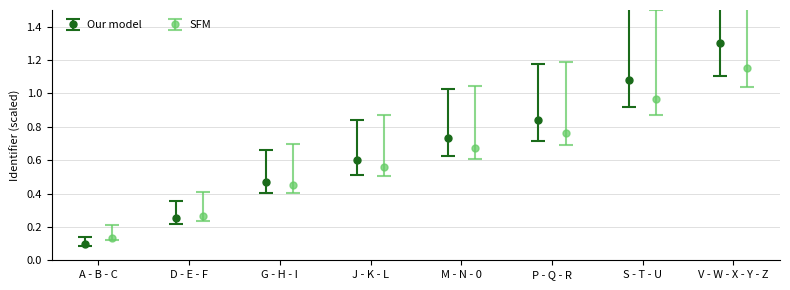

What is the average value?

0.7